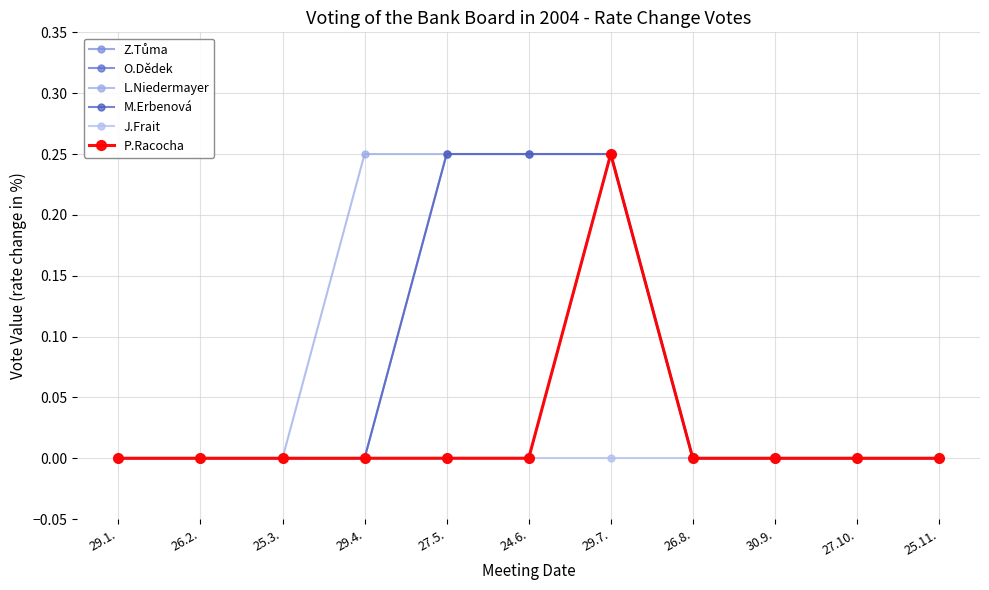

True or false: P.Racocha and J.Frait intersect in this chart.

False